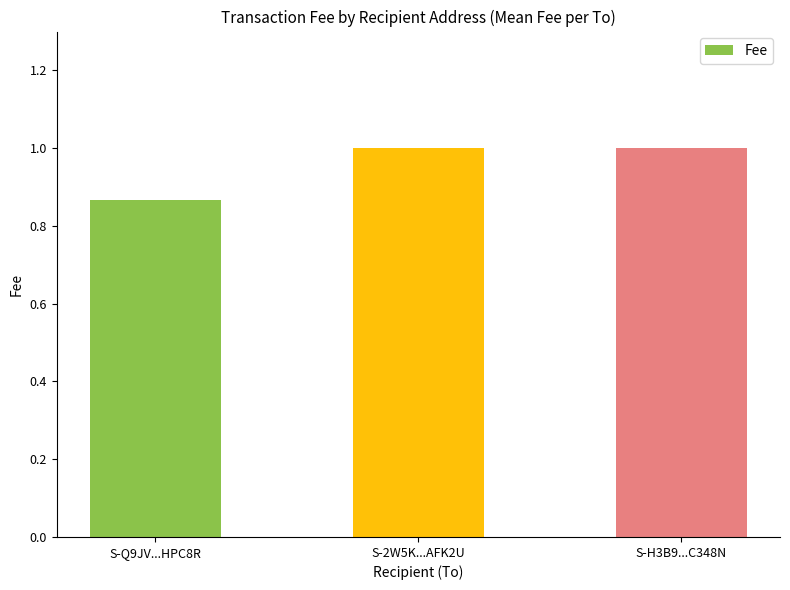

How many values are between 0 and 1?

3